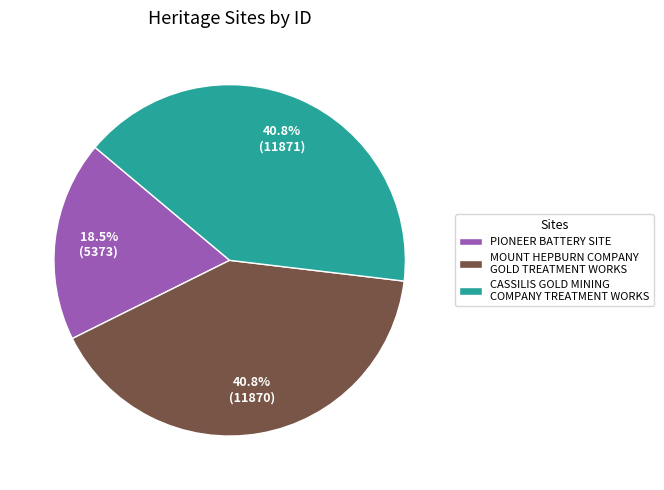

What is the smallest slice in the pie chart?

PIONEER BATTERY SITE